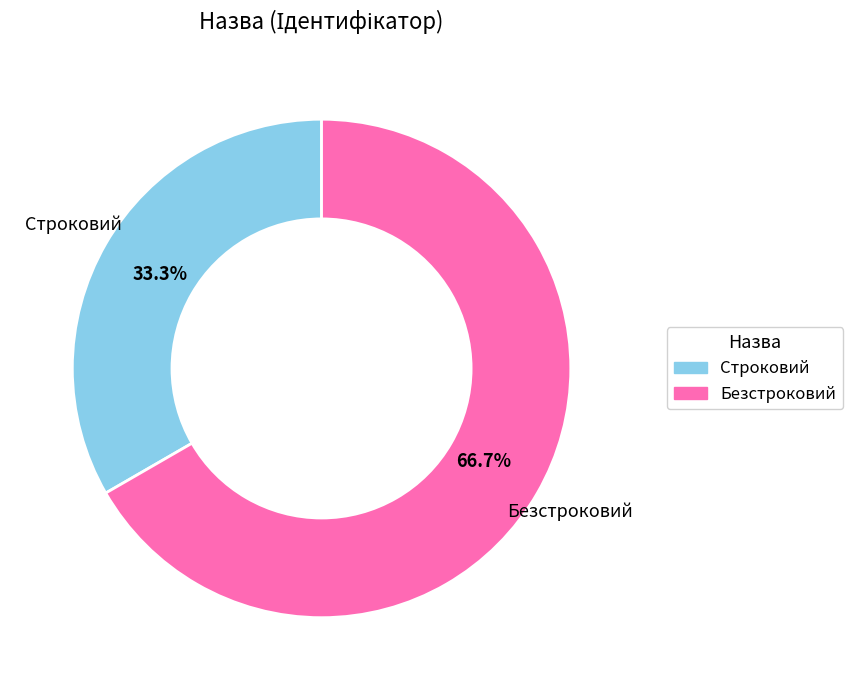

Which slice is the largest?

Безстроковий